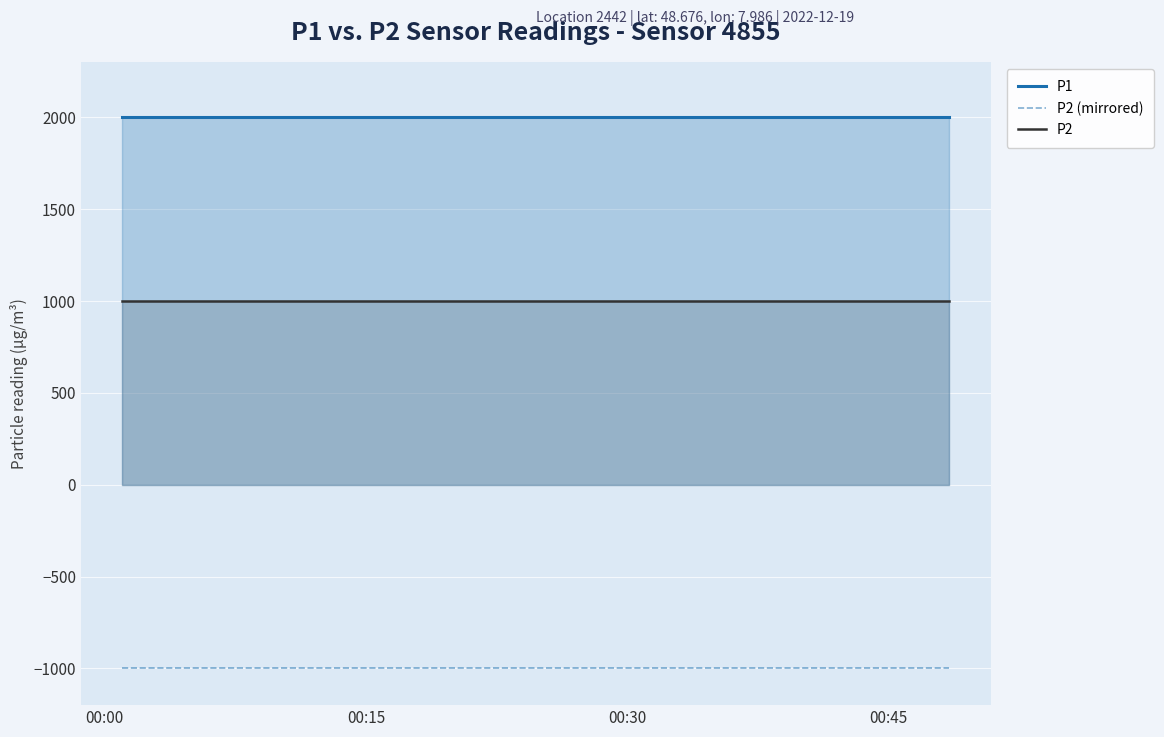

How many data points does each series have?

20